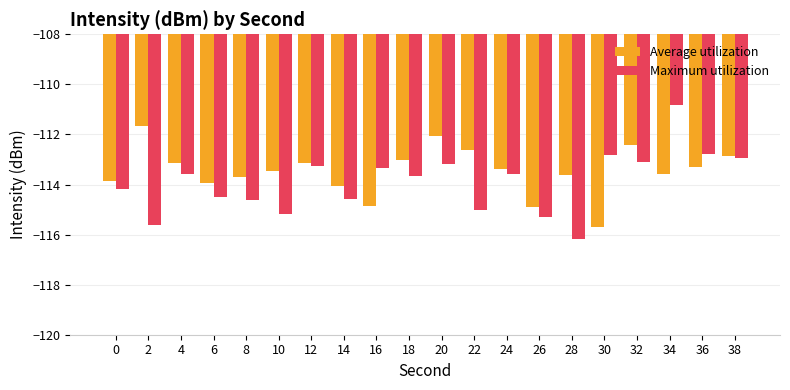

Read the Average utilization value at 22.

-112.6